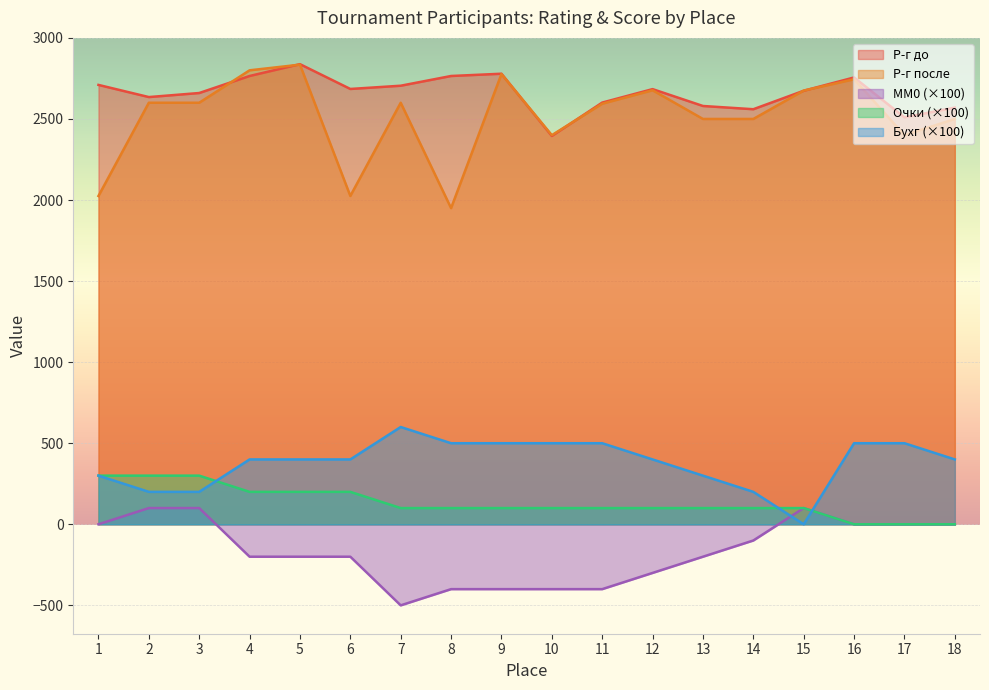

True or false: MM0 has a value of 0 at 16.

True